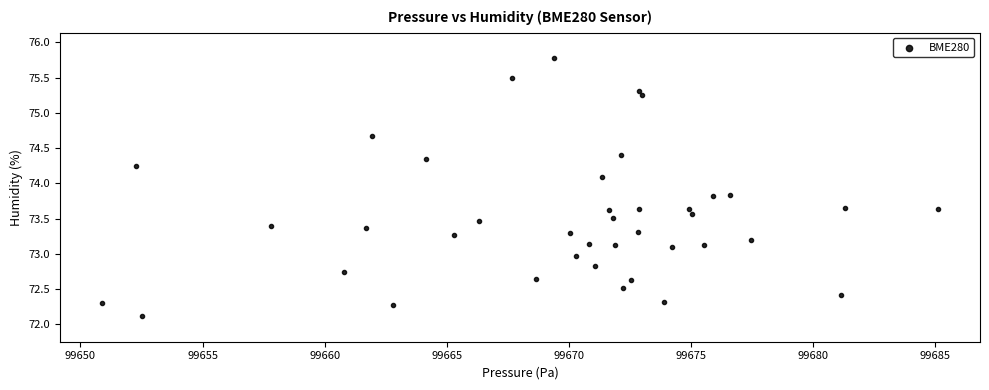

What is the range of X values (max minus min)?

34.2